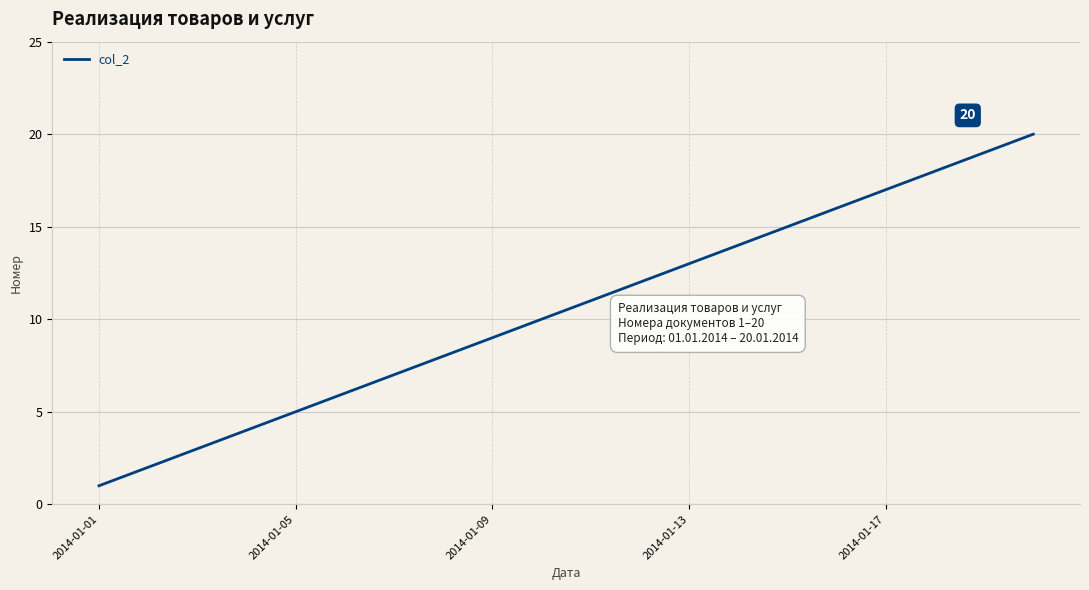

What is the difference between the maximum and minimum values?

19